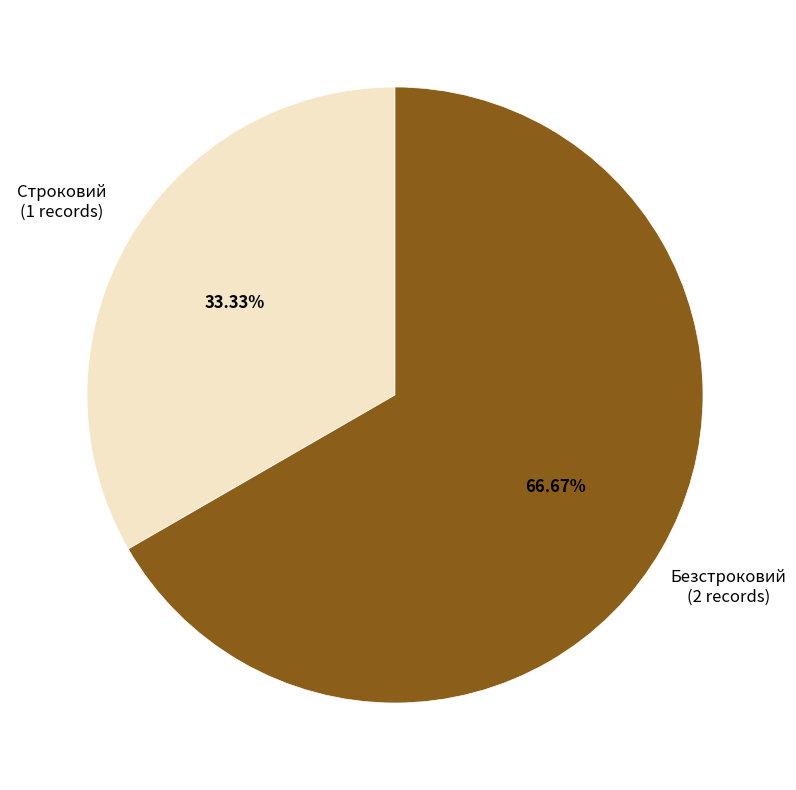

Count the number of slices in the pie.

2